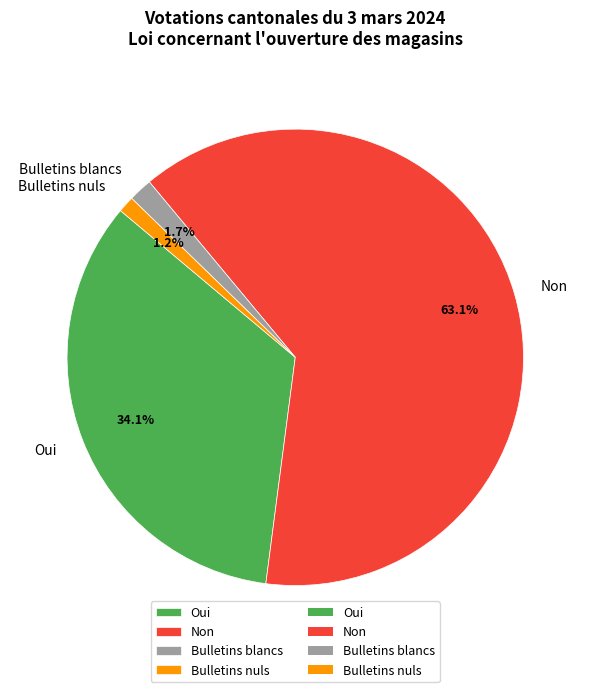

To the nearest percent, what is the average slice percentage?

25%